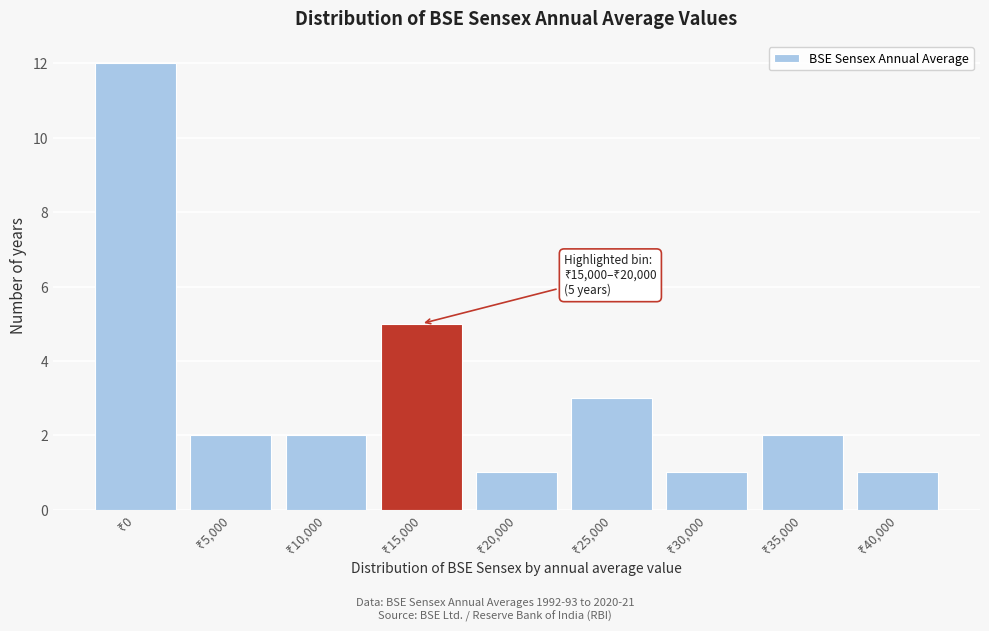

Reading left to right, what are all the values shown in this chart?

12	2	2	5	1	3	1	2	1